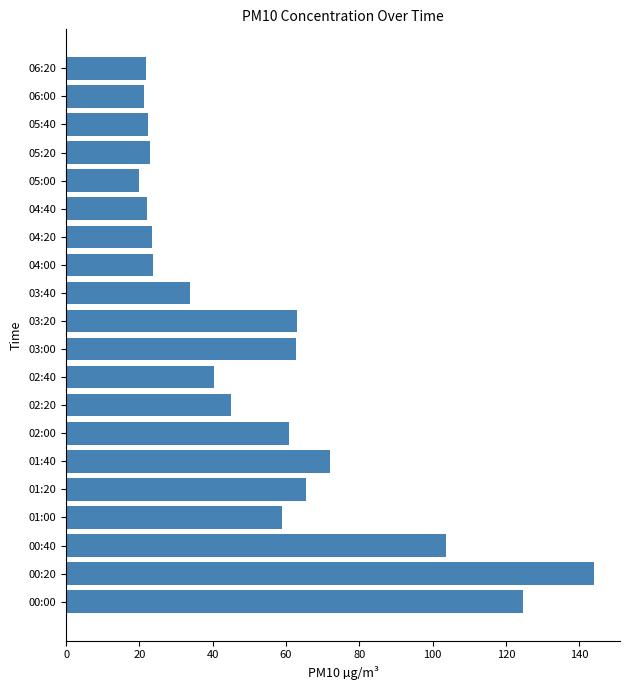

Which category has the highest value across all series?

00:20